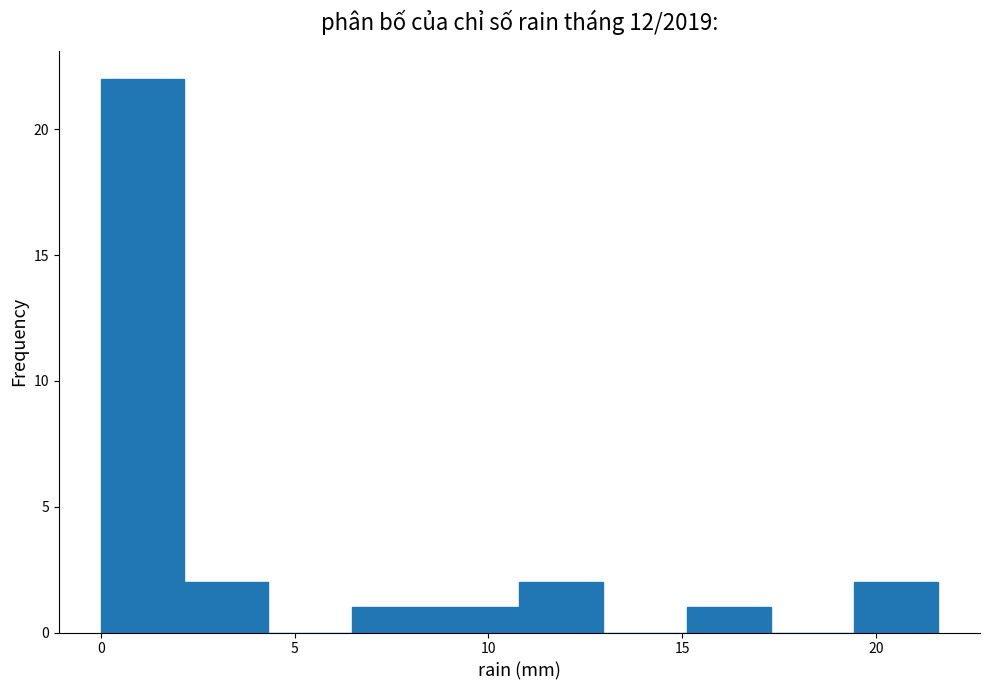

Reading left to right, transcribe this chart: for each bar, give the range it covers on the x-axis and its height. Neither the bar edges nor the heights are printed on the chart, so give them approximately, as read against the axes.

0.0 to 2.0: 22
2.0 to 4.5: 2
4.5 to 6.5: 0
6.5 to 8.5: 1
8.5 to 11.0: 1
11.0 to 13.0: 2
13.0 to 15.0: 0
15.0 to 17.5: 1
17.5 to 19.5: 0
19.5 to 21.5: 2